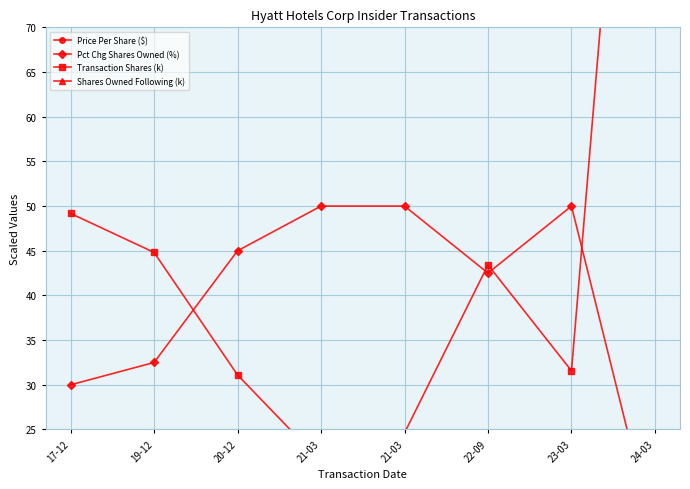

Between 24-03 and 23-03, which is larger?

24-03